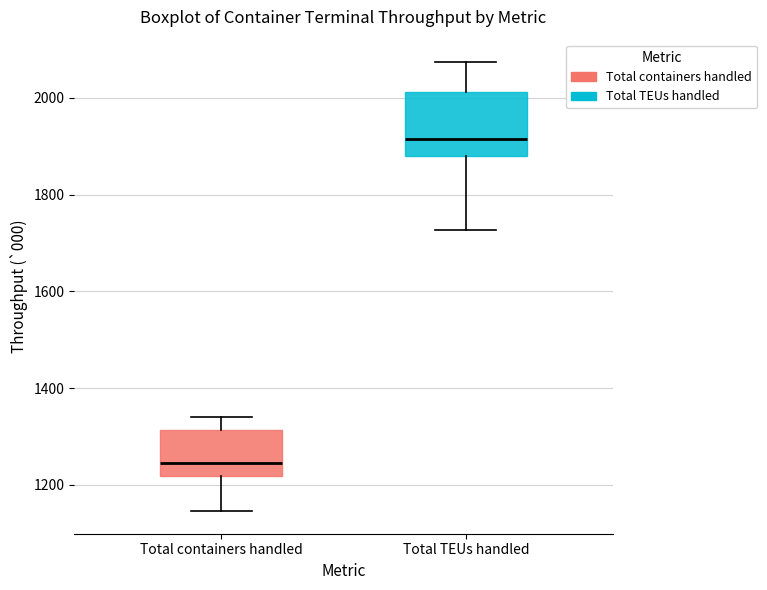

Reading left to right, read every box against the y-axis: the position of its median line, the range the box covers, and the ends of its whiskers. The values are not printed on the chart, so give them approximately, as read against the axis.

Total containers handled: median 1240, box 1220 to 1320, whiskers 1140 to 1340
Total TEUs handled: median 1920, box 1880 to 2020, whiskers 1720 to 2080